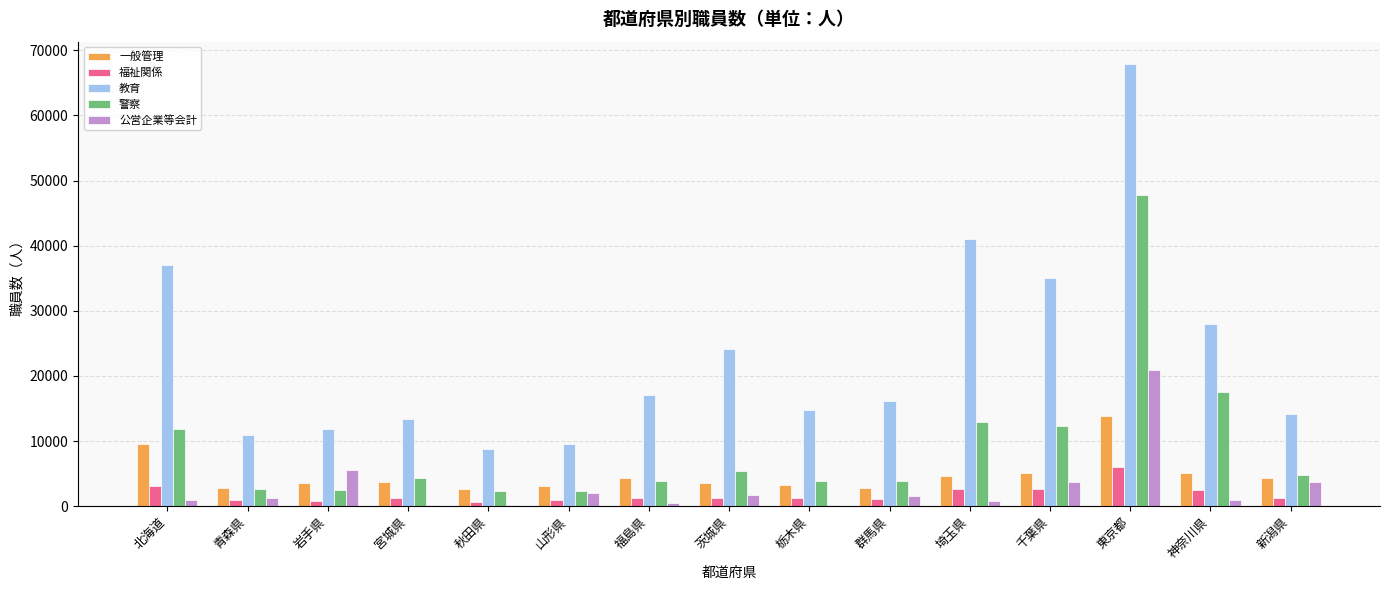

Which series changed the most between 秋田県 and 新潟県?

教育